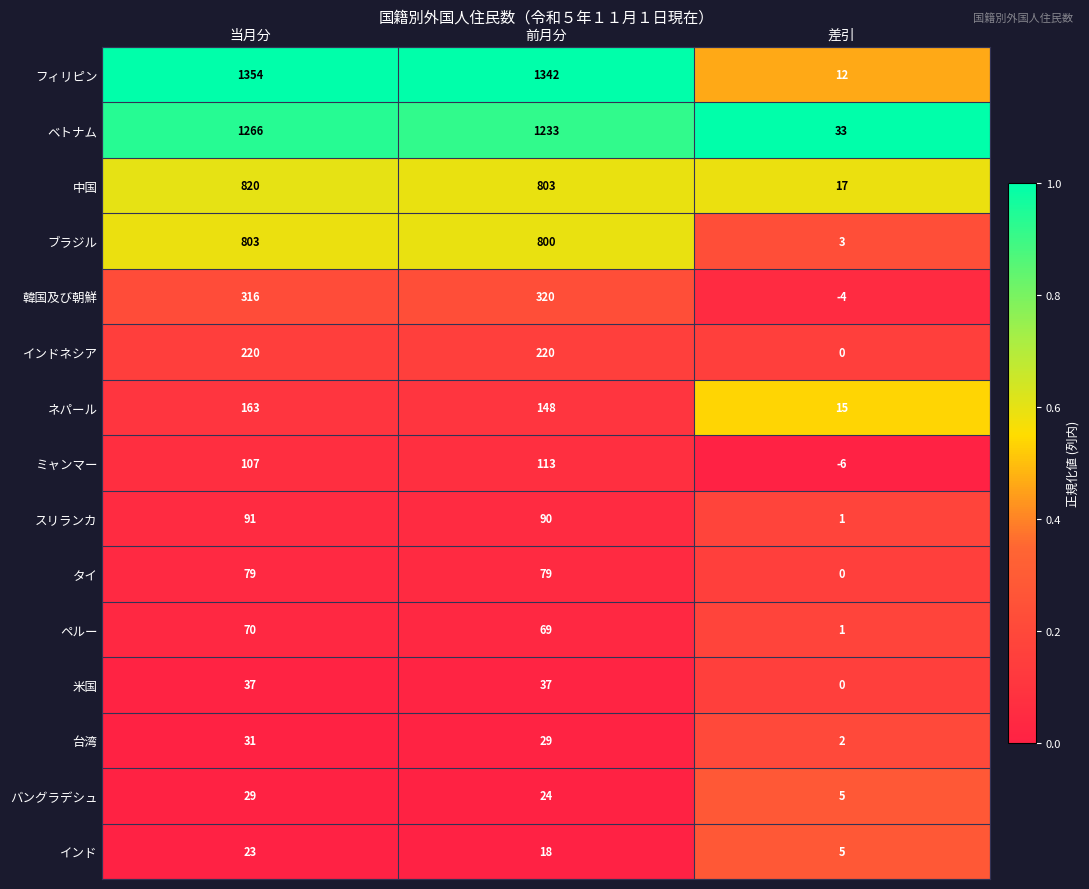

Count the number of data series in this chart.

15